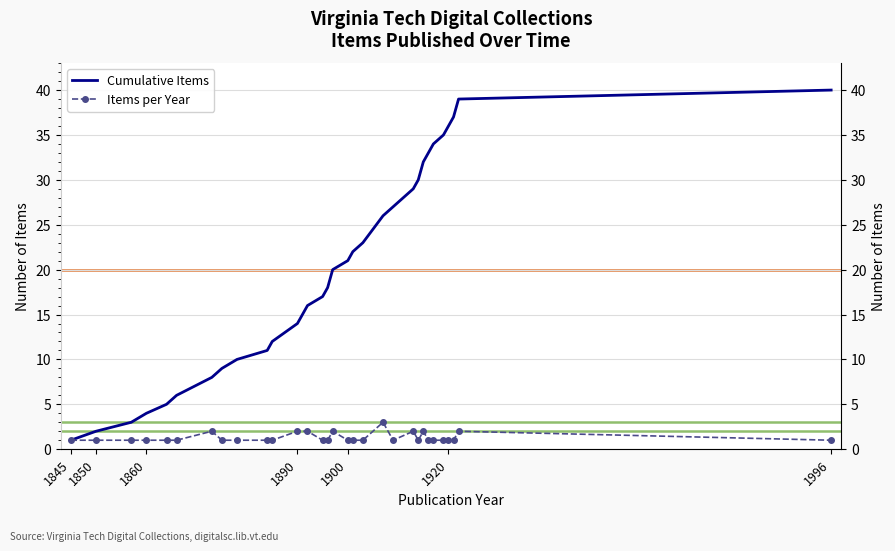

Which series has the widest spread of values?

Cumulative Items